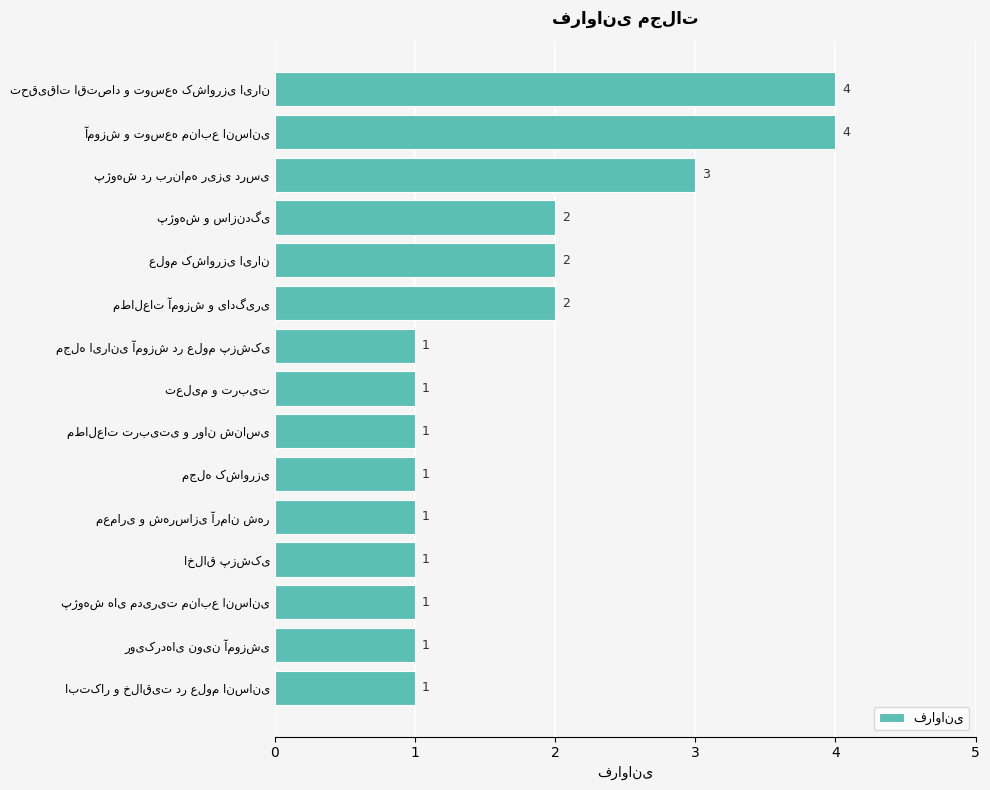

What is the value of the 3rd bar from the top?

3